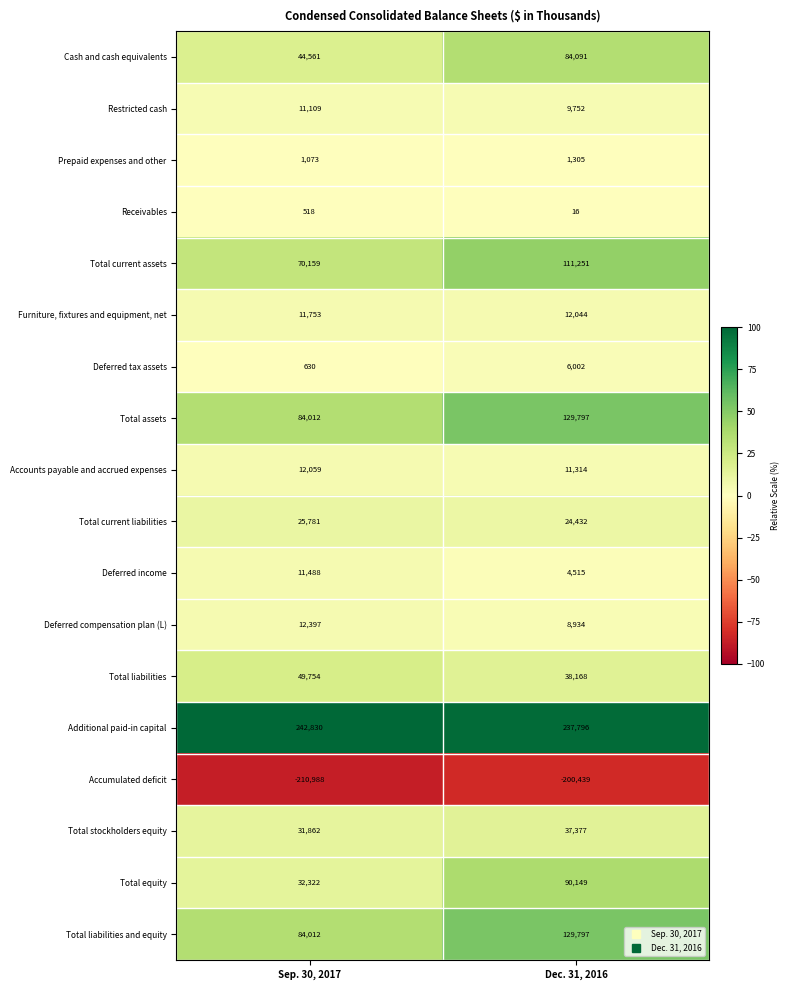

What is the approximate value of Total liabilities and equity at Sep. 30, 2017?

84012